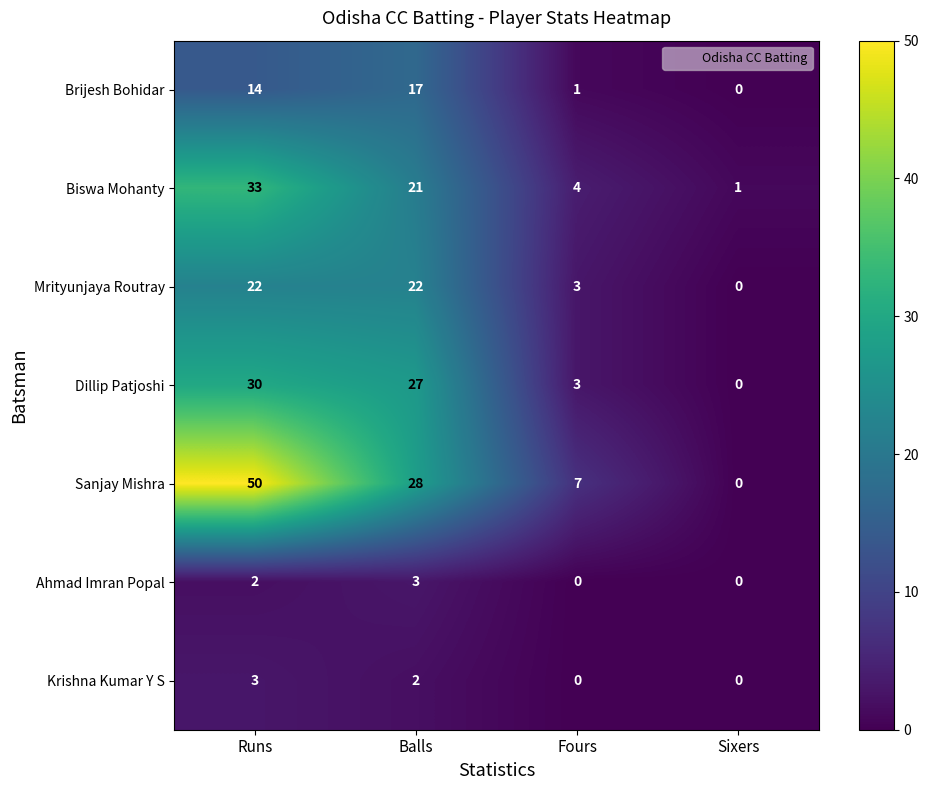

At Runs, list the series in order from smallest to largest.

Ahmad Imran Popal, Krishna Kumar Y S, Brijesh Bohidar, Mrityunjaya Routray, Dillip Patjoshi, Biswa Mohanty, Sanjay Mishra